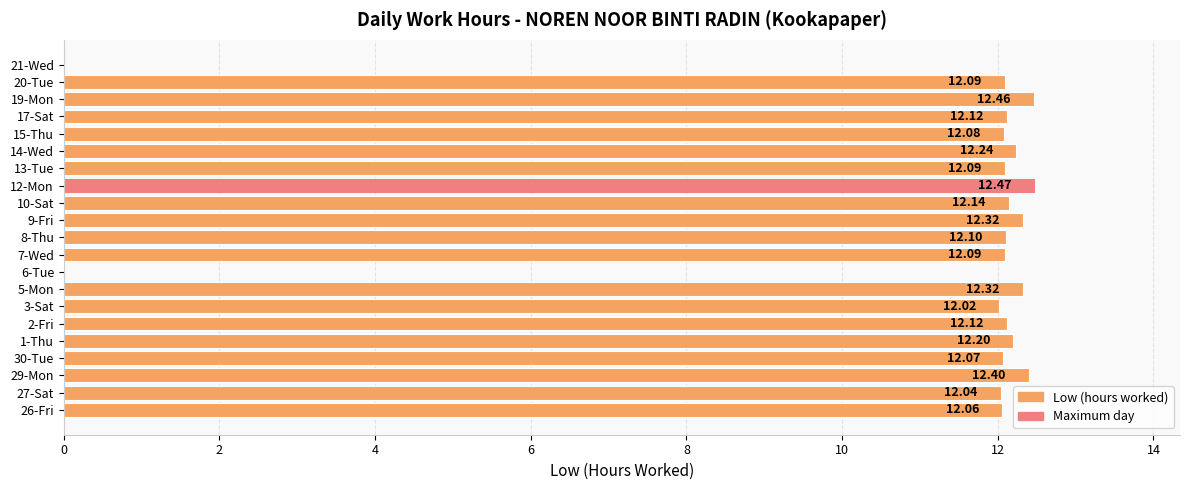

What is the sum of all values?

231.4